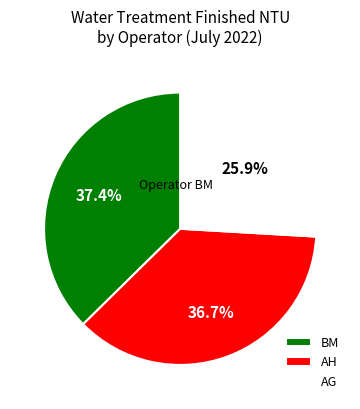

What percentage is NOT represented by AH?

63.3%